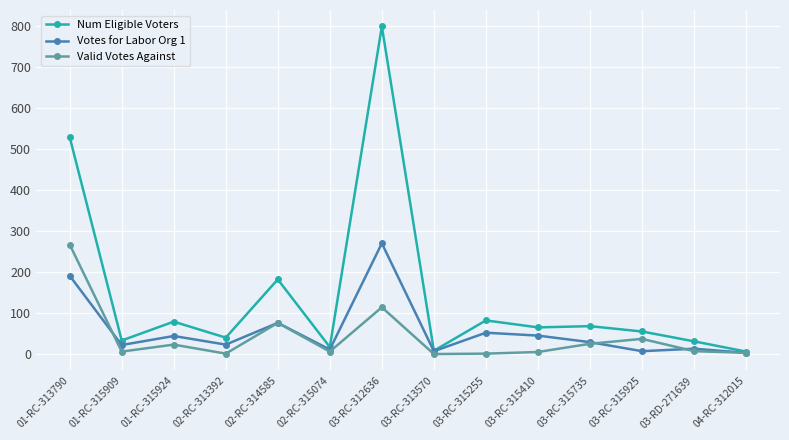

The Votes for Labor Org 1 series shows 442 at 03-RC-312636. True or false?

False